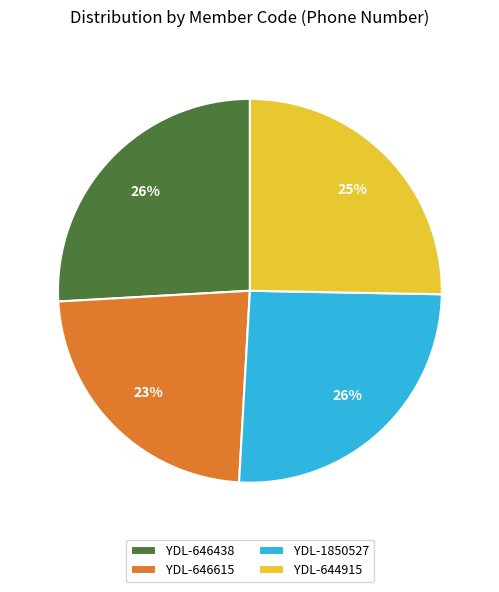

Approximately how many times larger is the value at YDL-1850527 compared to YDL-646438?

1.0